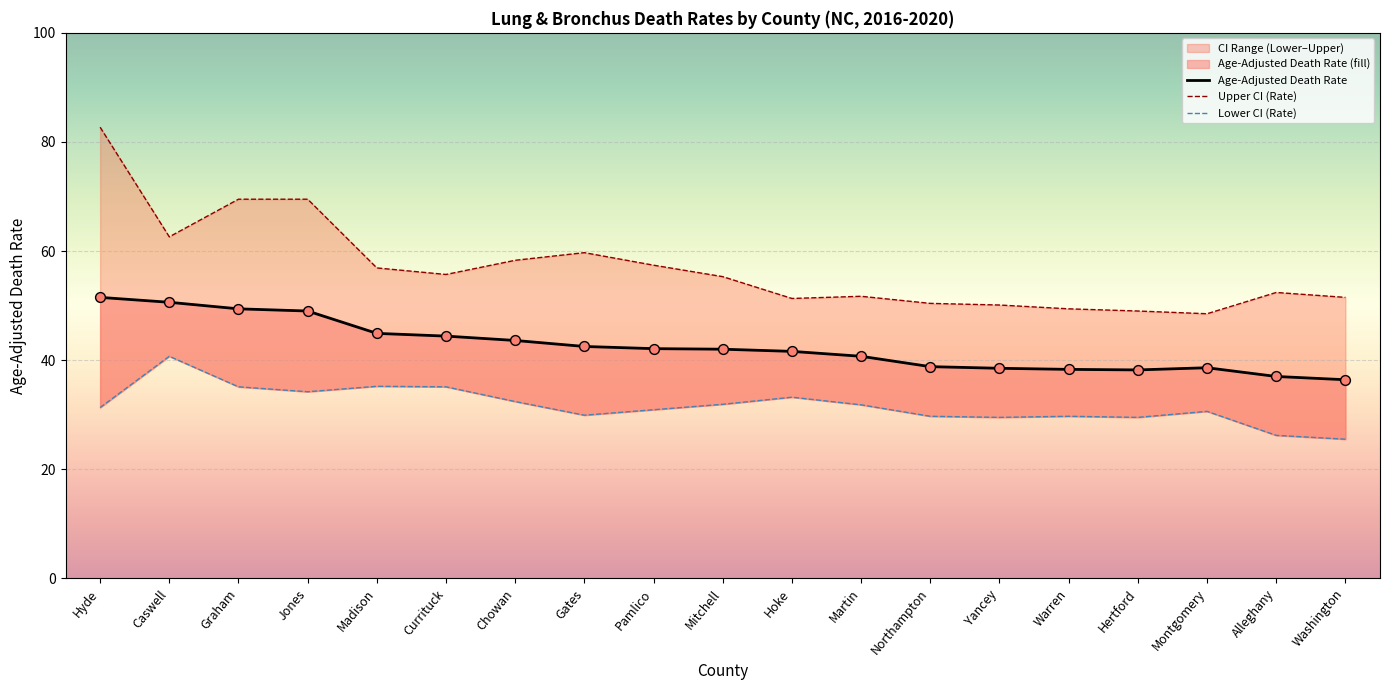

At how many categories does at least one series exceed 53?

10